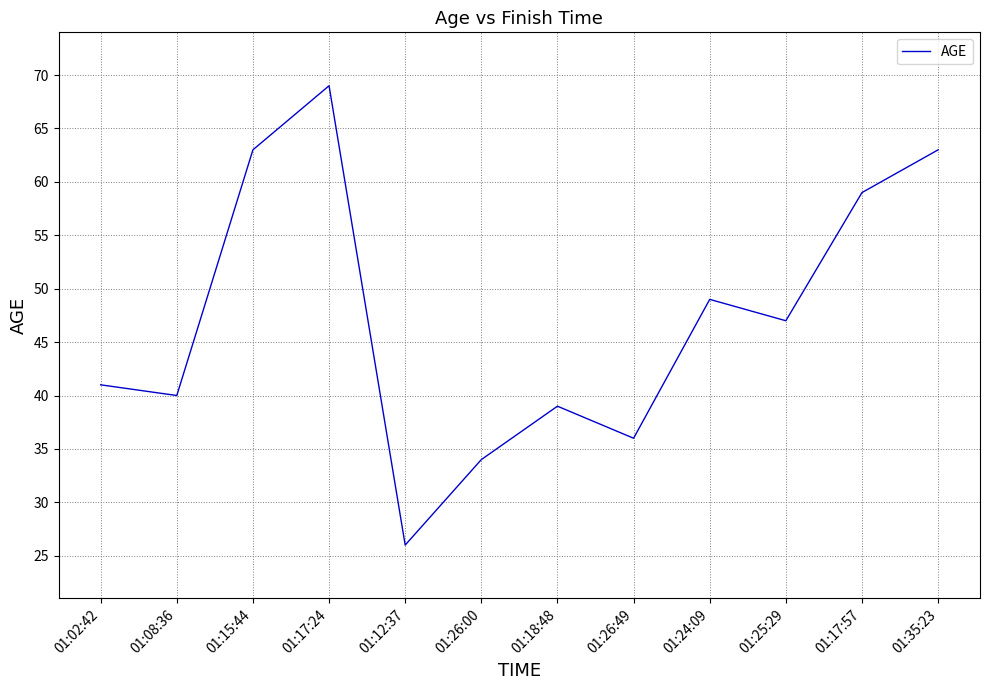

Between 01:15:44 and 01:08:36, which is larger?

01:15:44